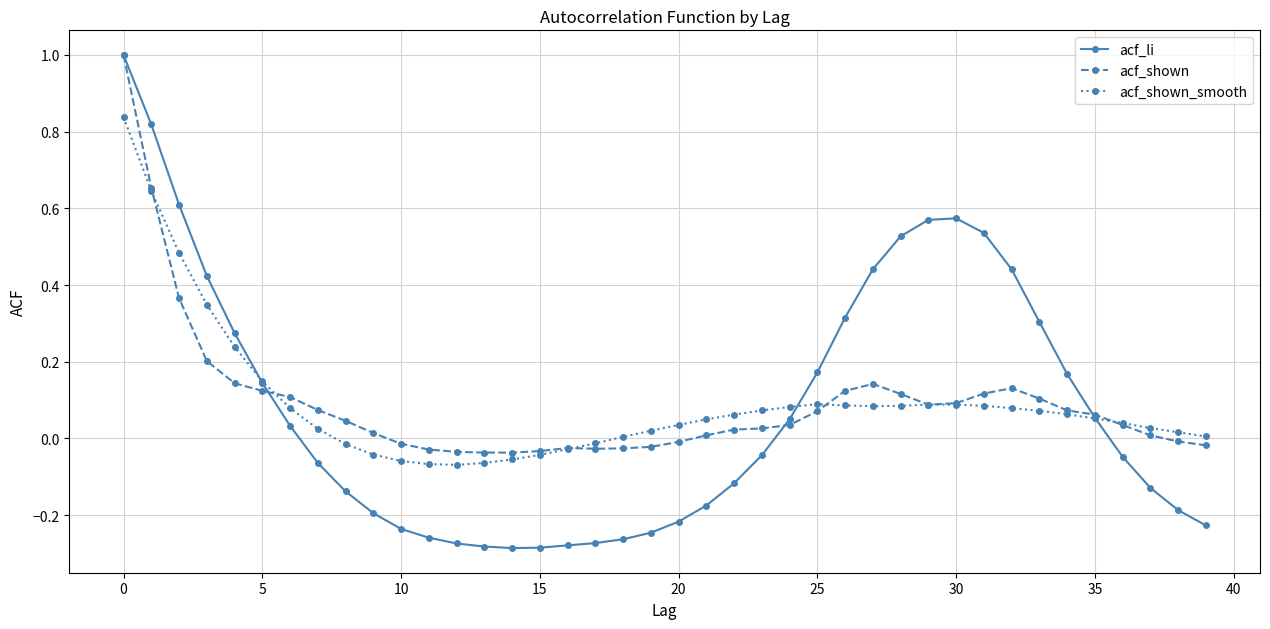

What is the highest value of the acf_shown series?

1.0